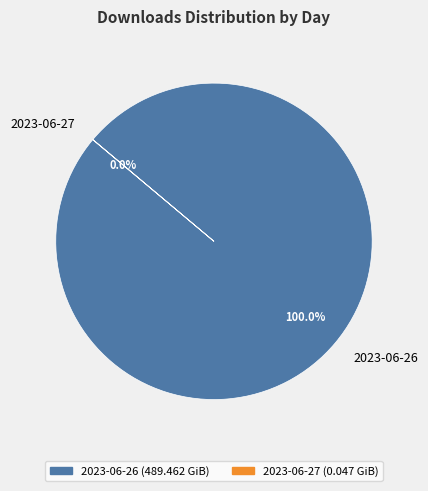

Is there any slice that represents more than half of the pie?

Yes